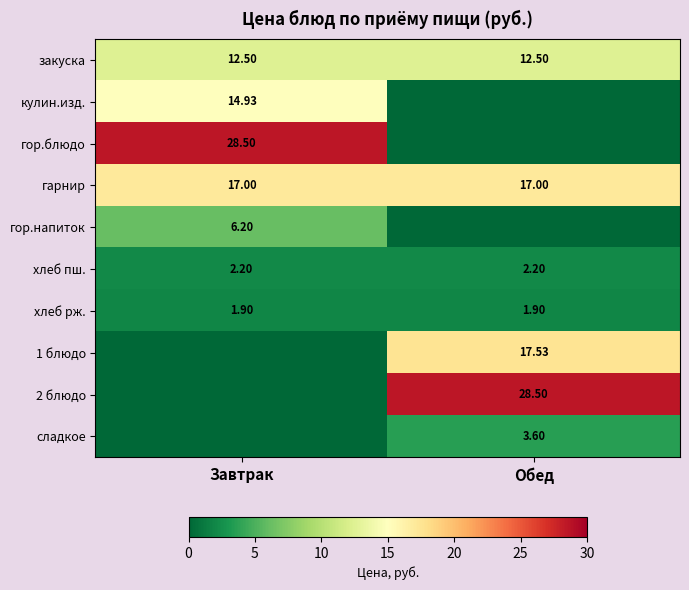

At which label does гор.напиток reach its peak?

Завтрак